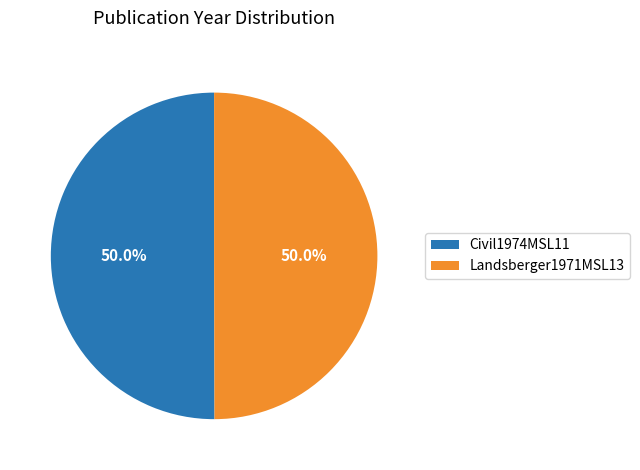

To the nearest percent, what portion does Landsberger1971MSL13 represent?

50%